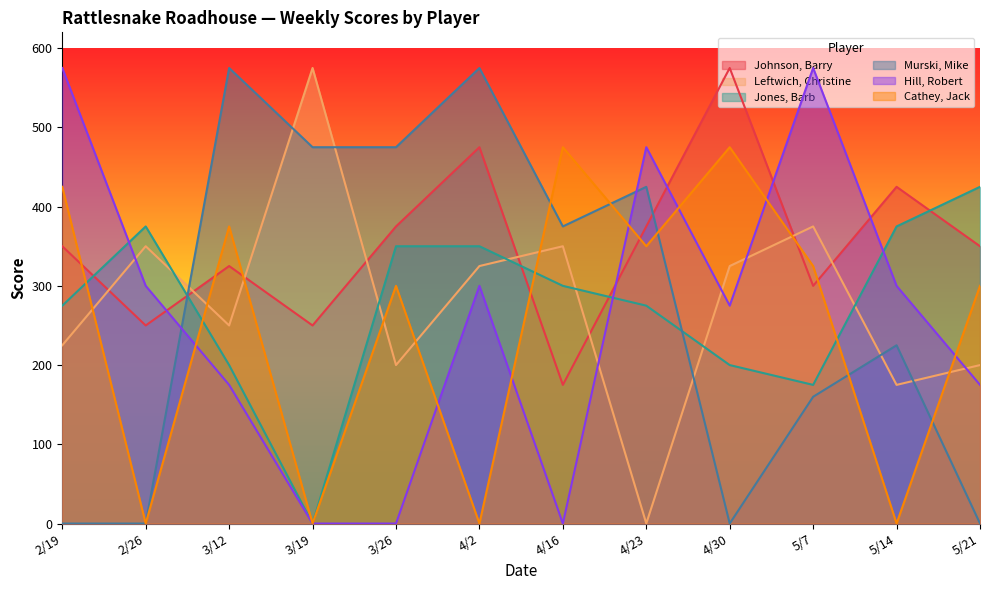

Where is the first local maximum for Hill, Robert?

4/2